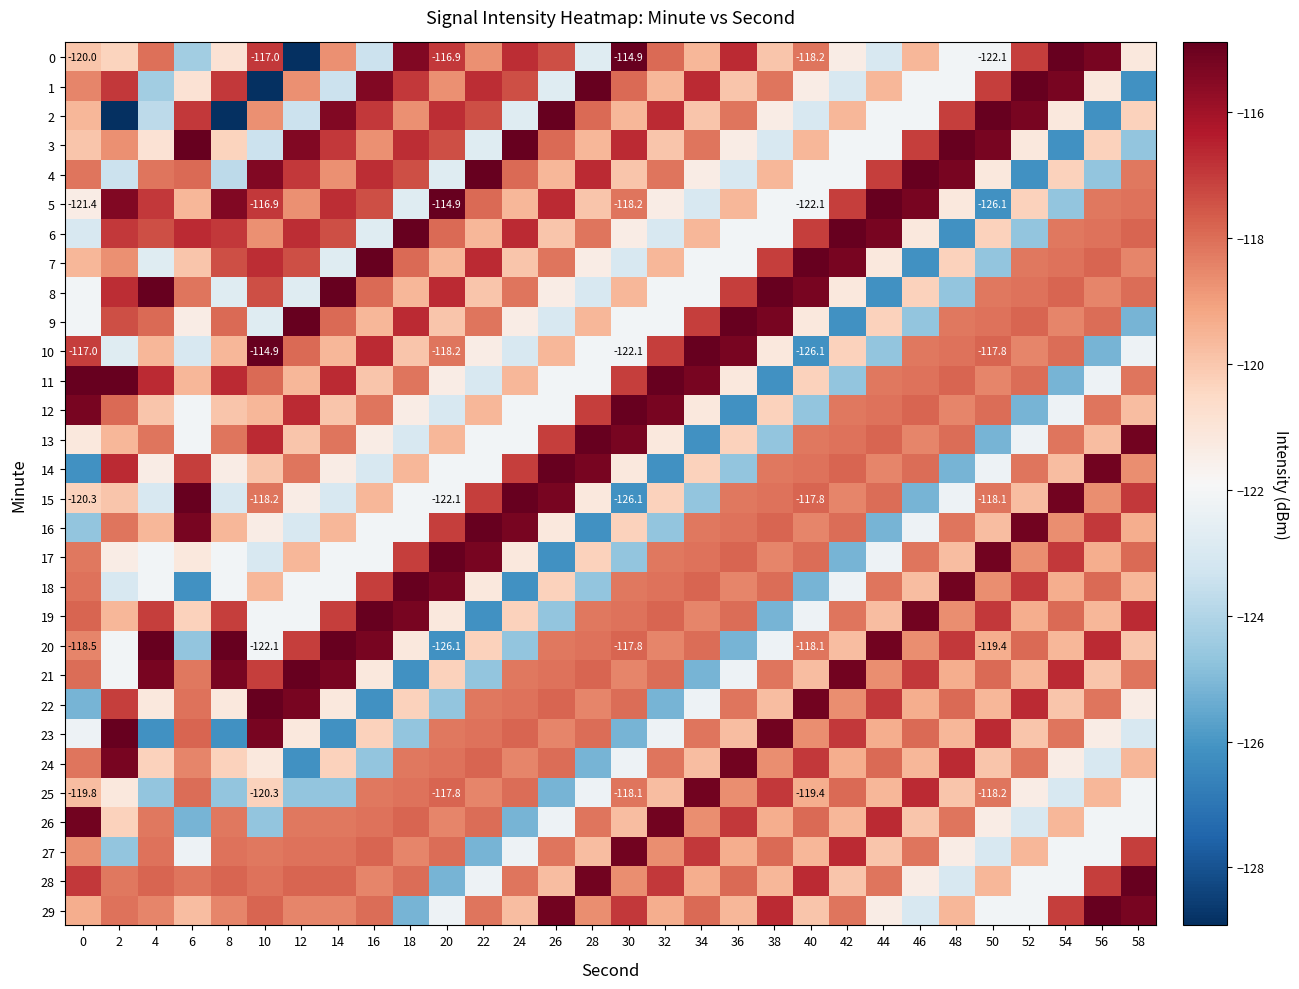

What is the total value across all series at 28?

-3587.2